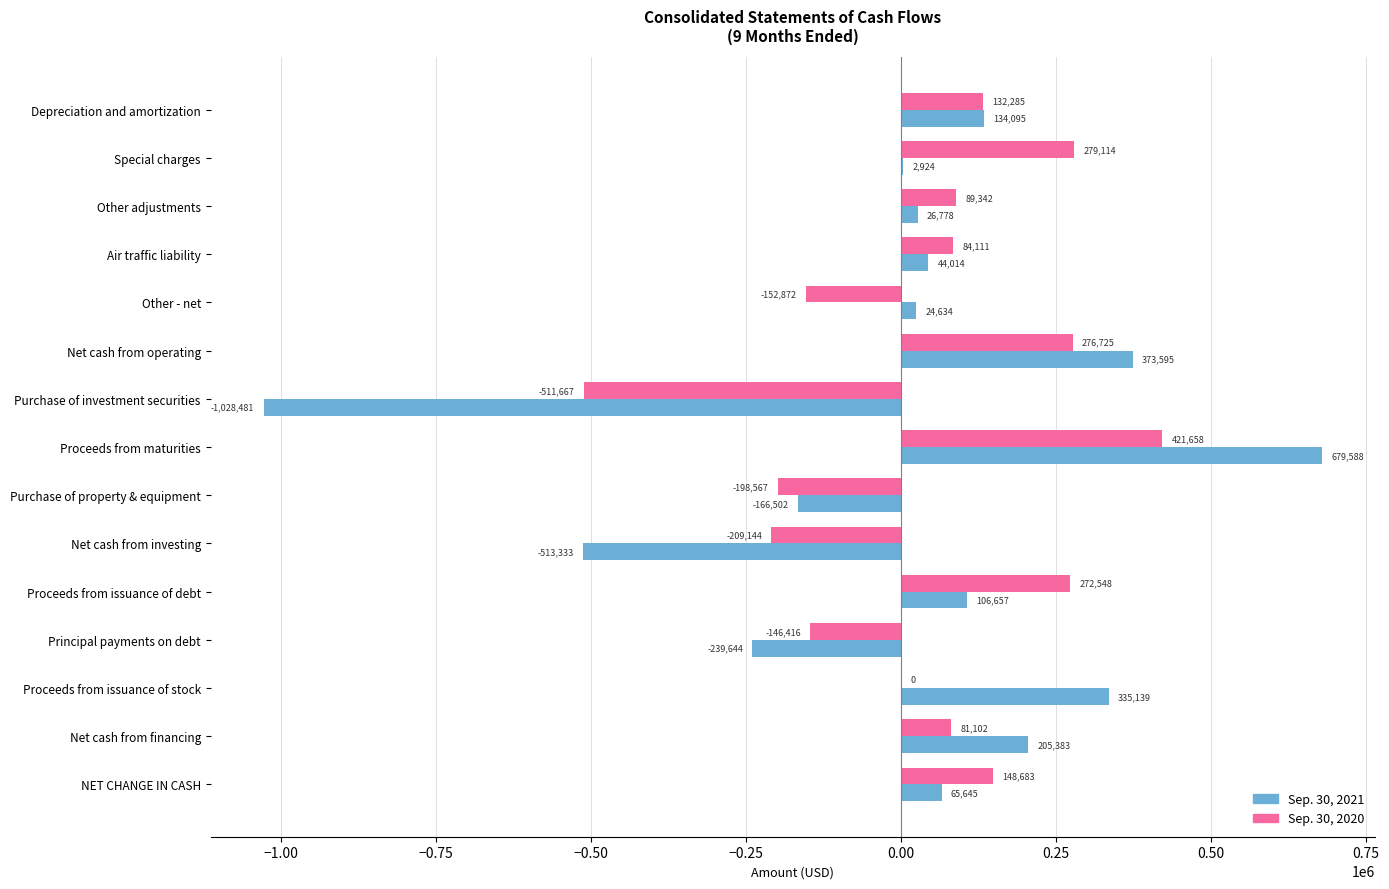

Which series changed the most between Depreciation and amortization and Other - net?

Sep. 30, 2020